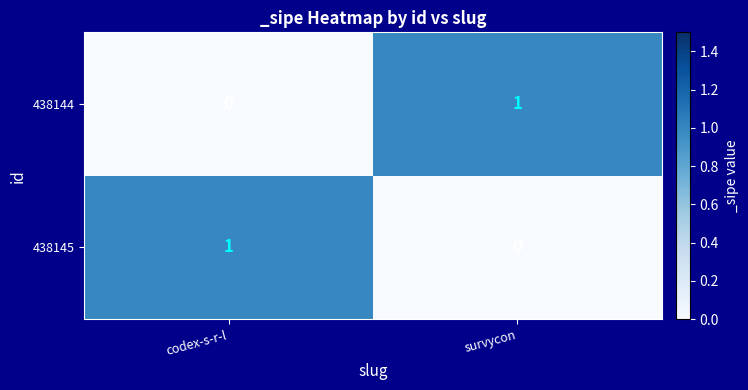

Is it true that 438145 equals 0 at survycon?

True